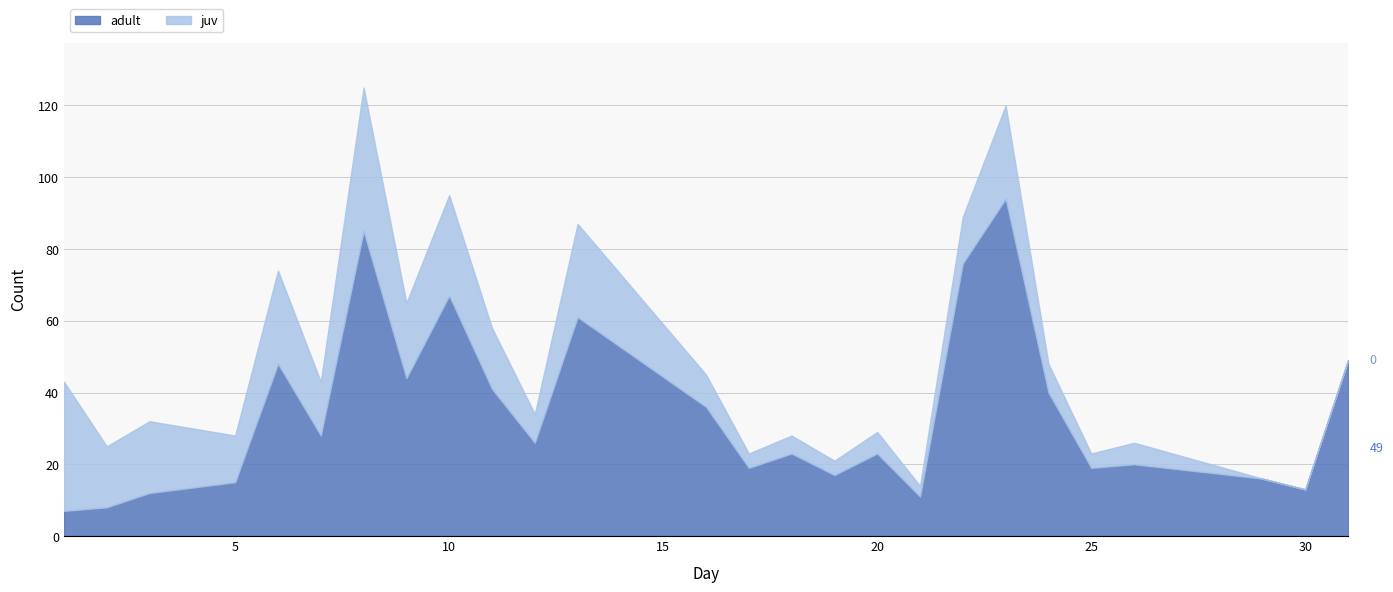

What is the value of the juv point at the 8th from the left?

21